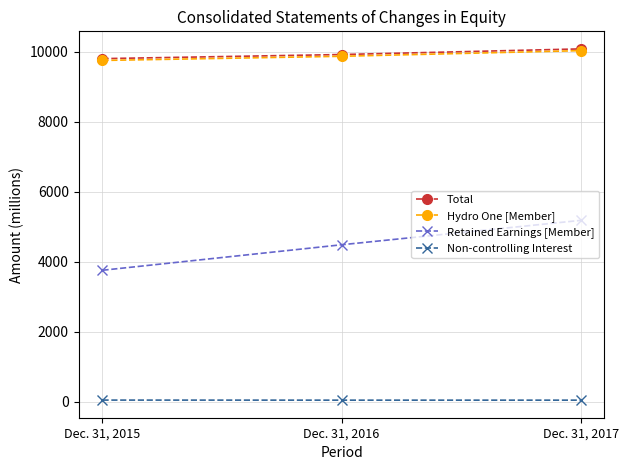

Which category has the highest value across all series?

Dec. 31, 2017